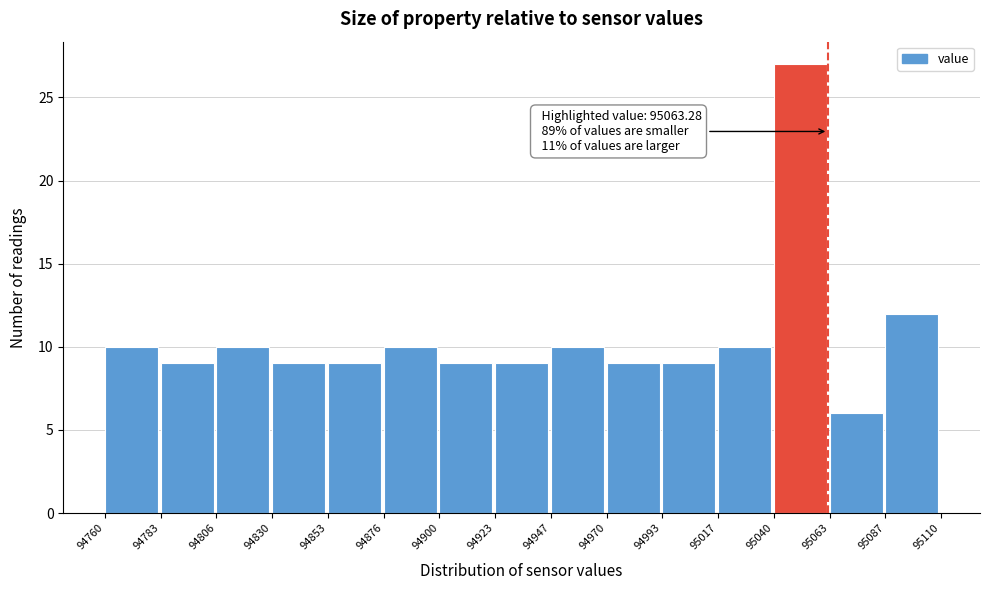

Which range on the x-axis has the tallest bar?

95040 to 95063